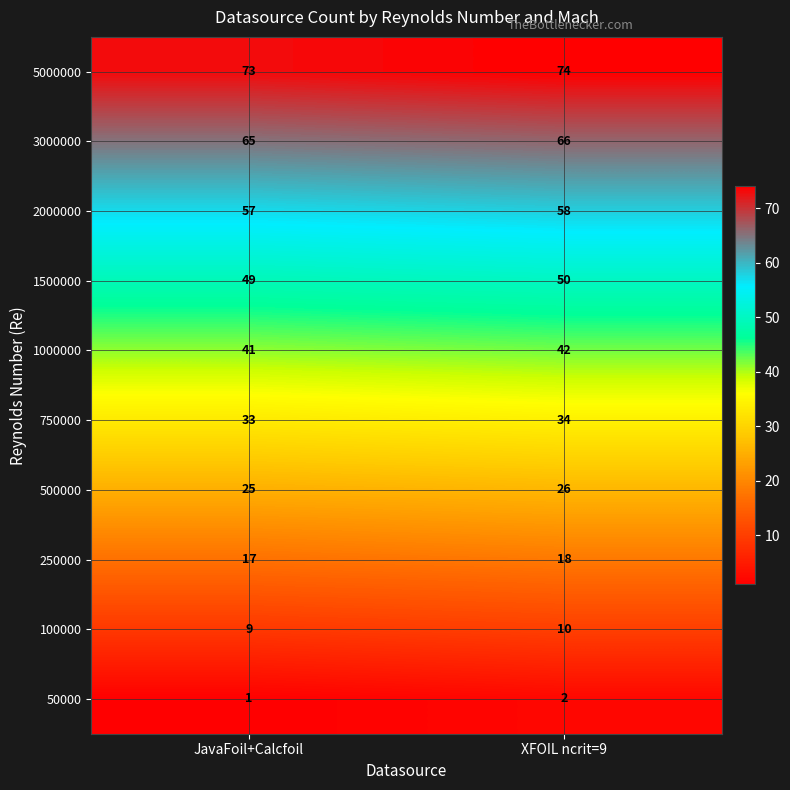

Reading left to right, list all the values displayed in this chart.

5000000: JavaFoil+Calcfoil=73	XFOIL ncrit=9=74
3000000: JavaFoil+Calcfoil=65	XFOIL ncrit=9=66
2000000: JavaFoil+Calcfoil=57	XFOIL ncrit=9=58
1500000: JavaFoil+Calcfoil=49	XFOIL ncrit=9=50
1000000: JavaFoil+Calcfoil=41	XFOIL ncrit=9=42
750000: JavaFoil+Calcfoil=33	XFOIL ncrit=9=34
500000: JavaFoil+Calcfoil=25	XFOIL ncrit=9=26
250000: JavaFoil+Calcfoil=17	XFOIL ncrit=9=18
100000: JavaFoil+Calcfoil=9	XFOIL ncrit=9=10
50000: JavaFoil+Calcfoil=1	XFOIL ncrit=9=2